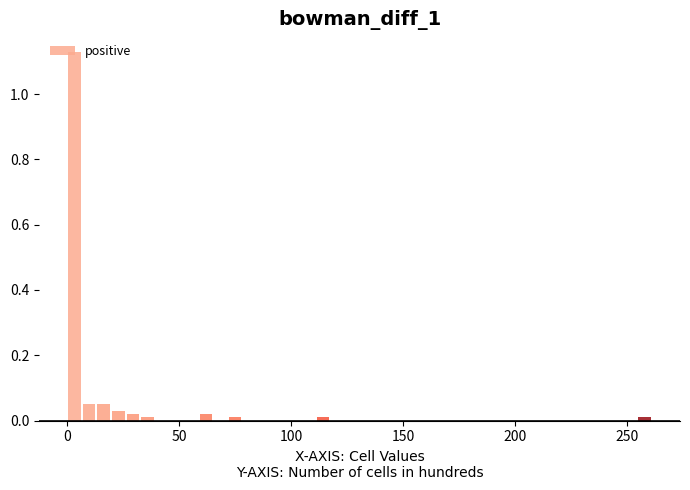

Read against the x-axis, roughly where is the centre of the tallest bar?

5